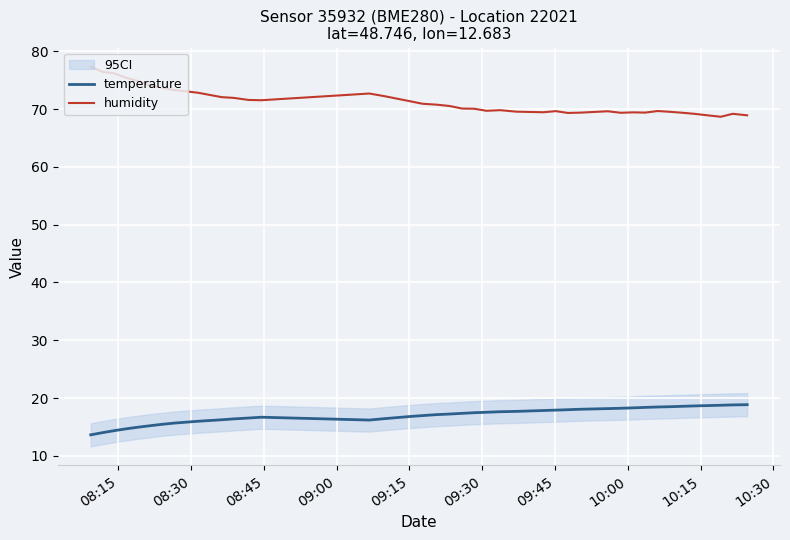

What is the highest value of the humidity series?

77.3